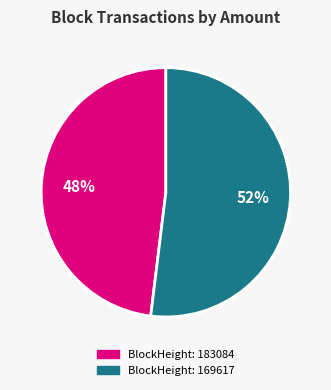

How many slices are in this pie chart?

2